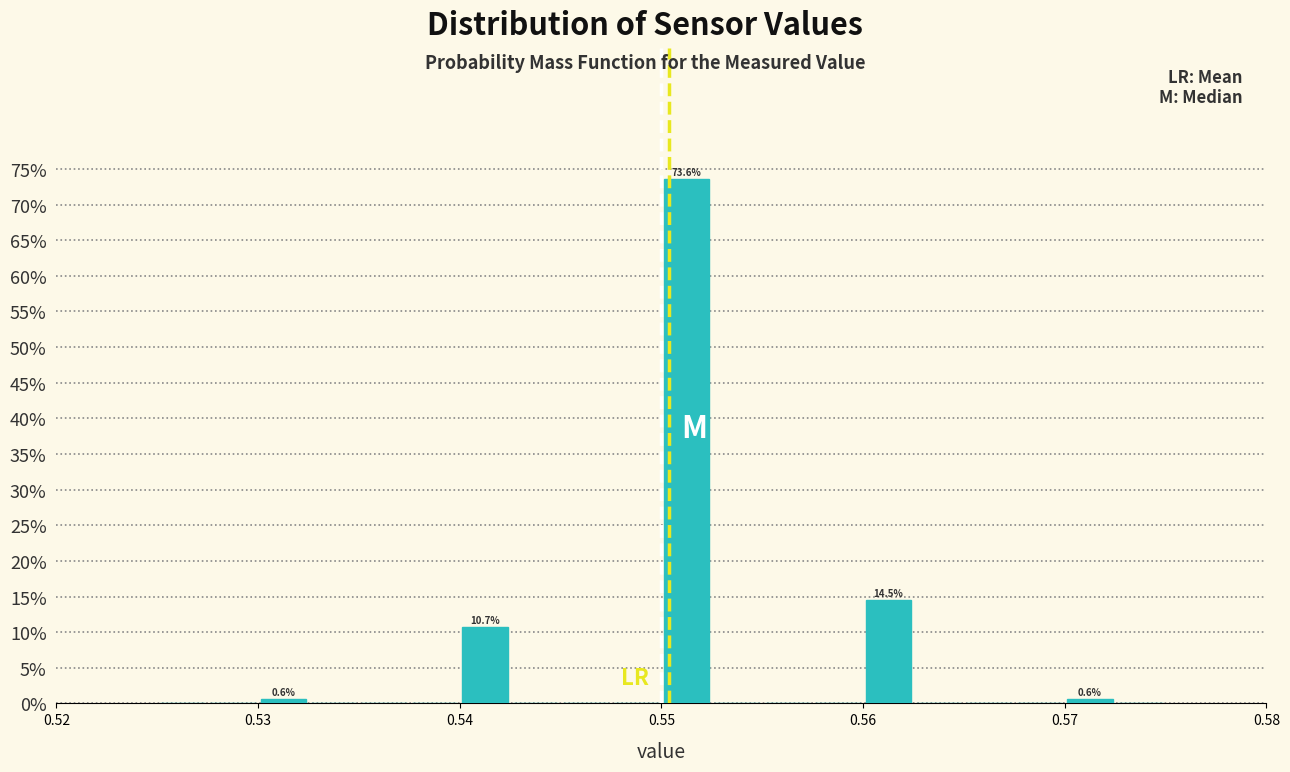

Around what value on the x-axis is the tallest bar? Give the approximate position of its centre, as read against the axis.

0.551